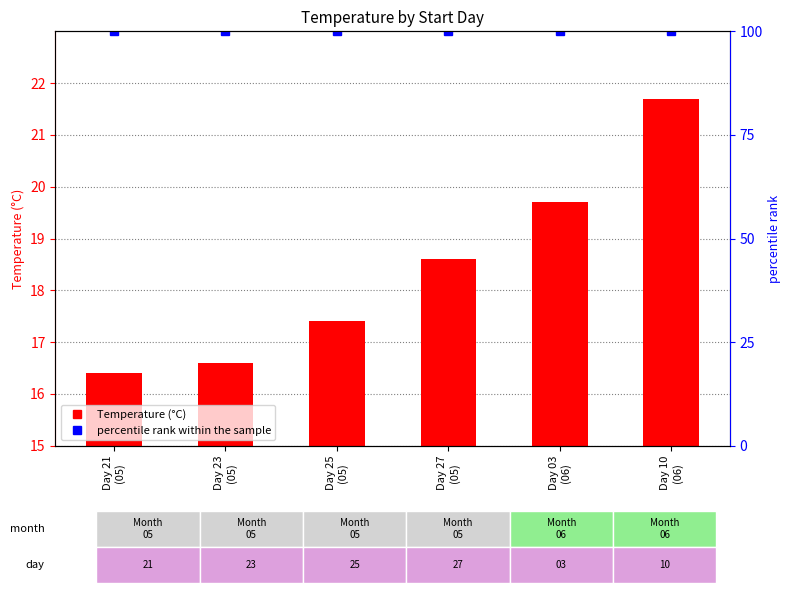

Are the bars horizontal?

No